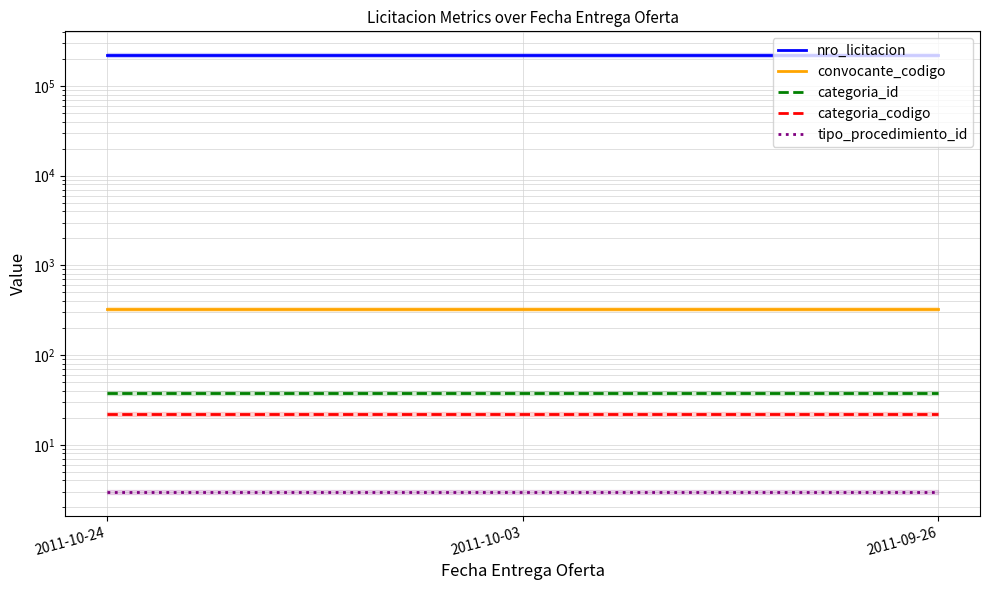

At which label does convocante_codigo reach its minimum?

2011-10-24